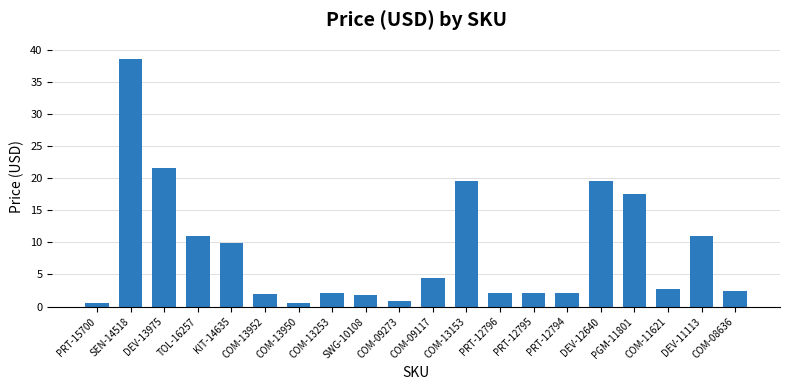

What is the label of the 8th bar from the right?

PRT-12796